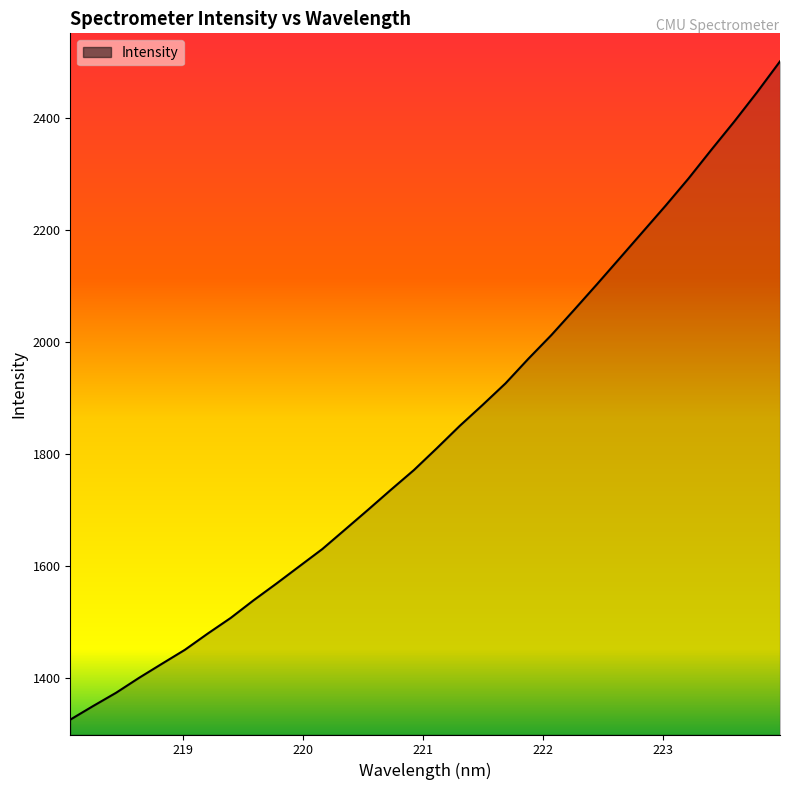

What is the smallest value displayed?

1326.3